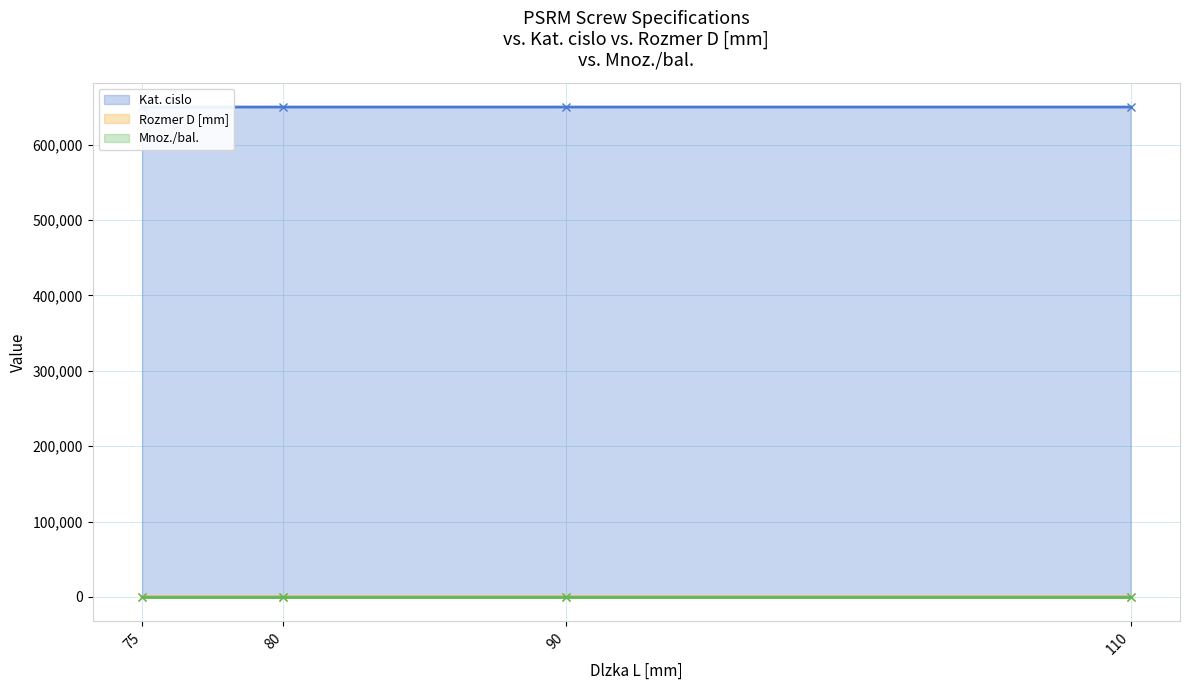

What is the difference between the maximum and second lowest values in the Rozmer D [mm] series?

2